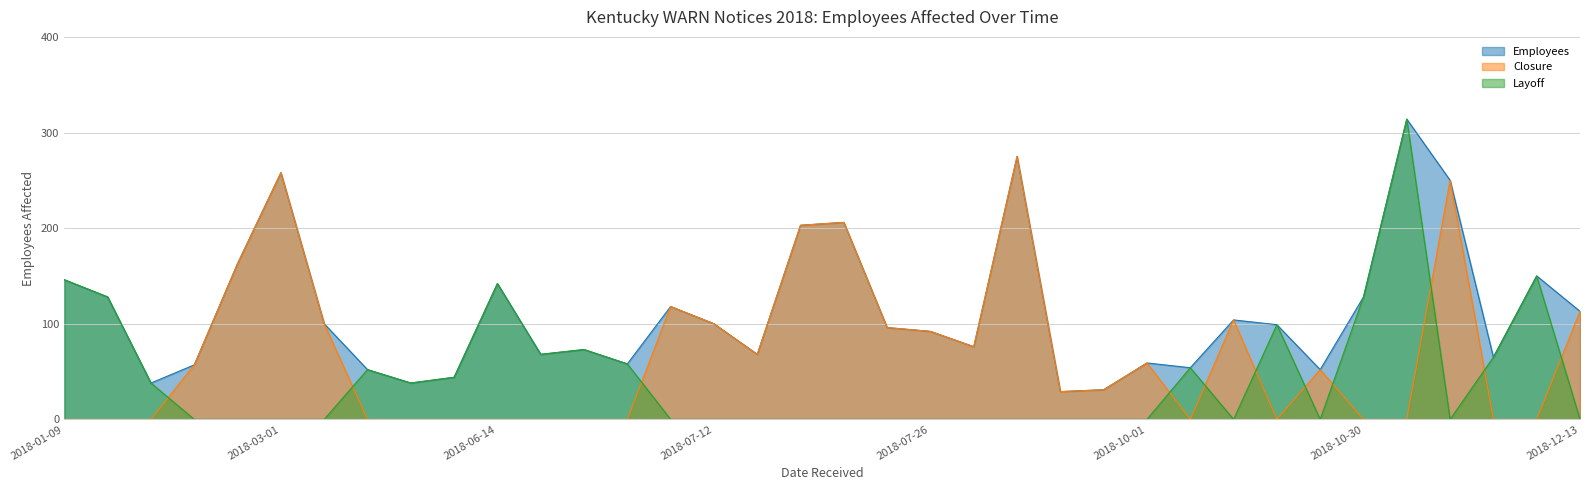

Reading left to right, extract all data points from this chart.

Employees: 146	128	38	57	163	258	100	52	38	44	142	68	73	58	118	100	68	203	206	96	92	76	275	29	31	59	54	104	99	52	128	314	250	65	150	113
Closure: 0	0	0	57	163	258	100	0	0	0	0	0	0	0	118	100	68	203	206	96	92	76	275	29	31	59	0	104	0	52	0	0	250	0	0	113
Layoff: 146	128	38	0	0	0	0	52	38	44	142	68	73	58	0	0	0	0	0	0	0	0	0	0	0	0	54	0	99	0	128	314	0	65	150	0